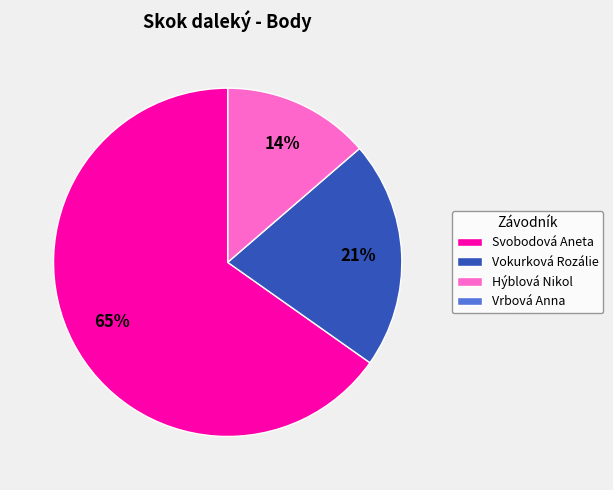

The Vokurková Rozálie slice represents 21% of the pie. True or false?

True